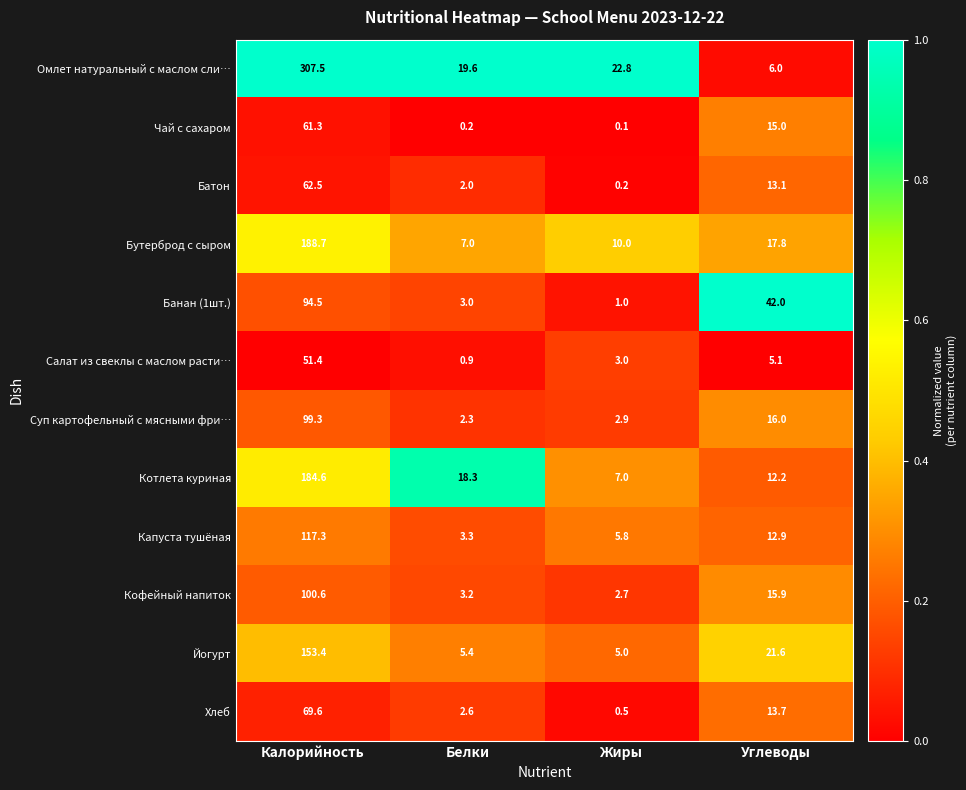

At which label is Салат из свеклы с маслом расти… closest to 26?

Углеводы